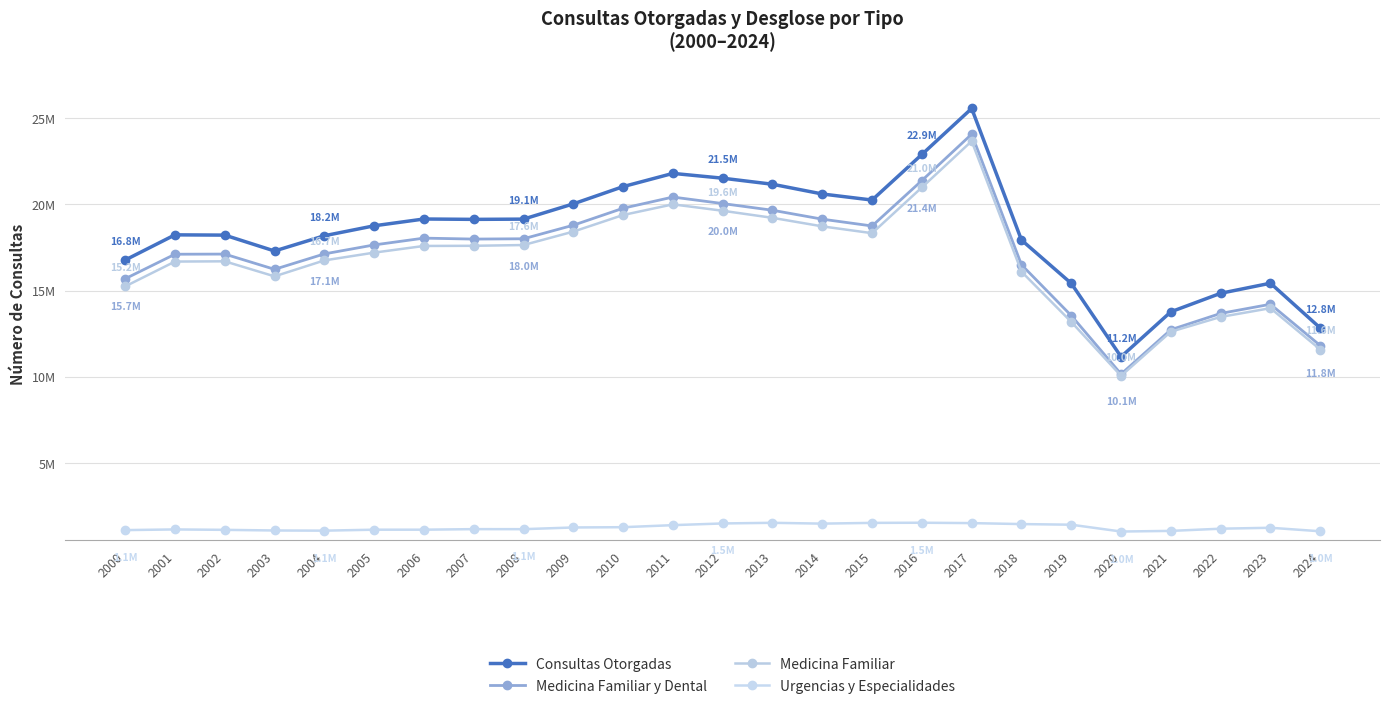

At how many categories does at least one series exceed 19396371?

9